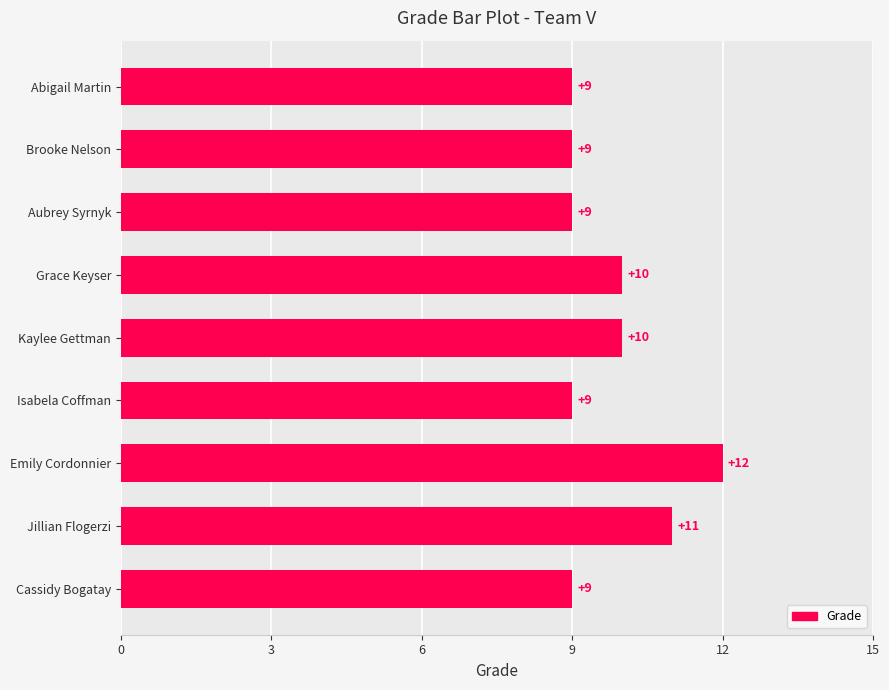

What is the difference between the maximum and minimum values?

3